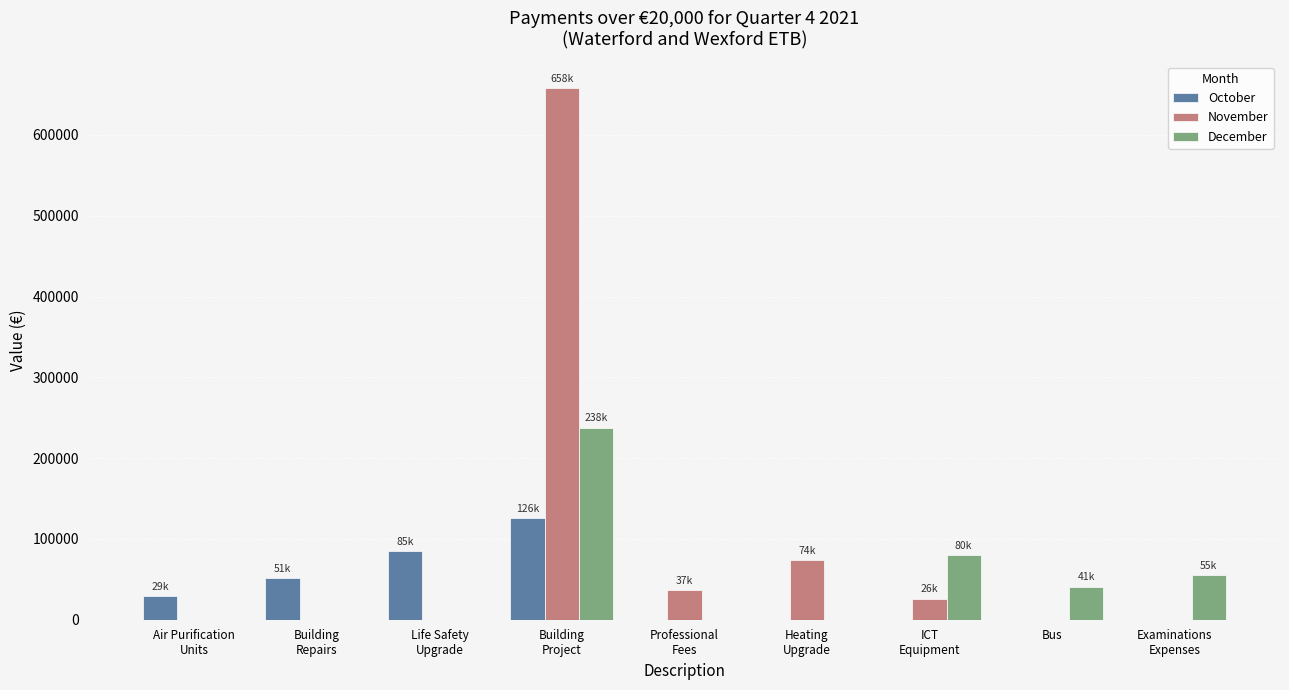

How many values in the December series exceed 0?

4